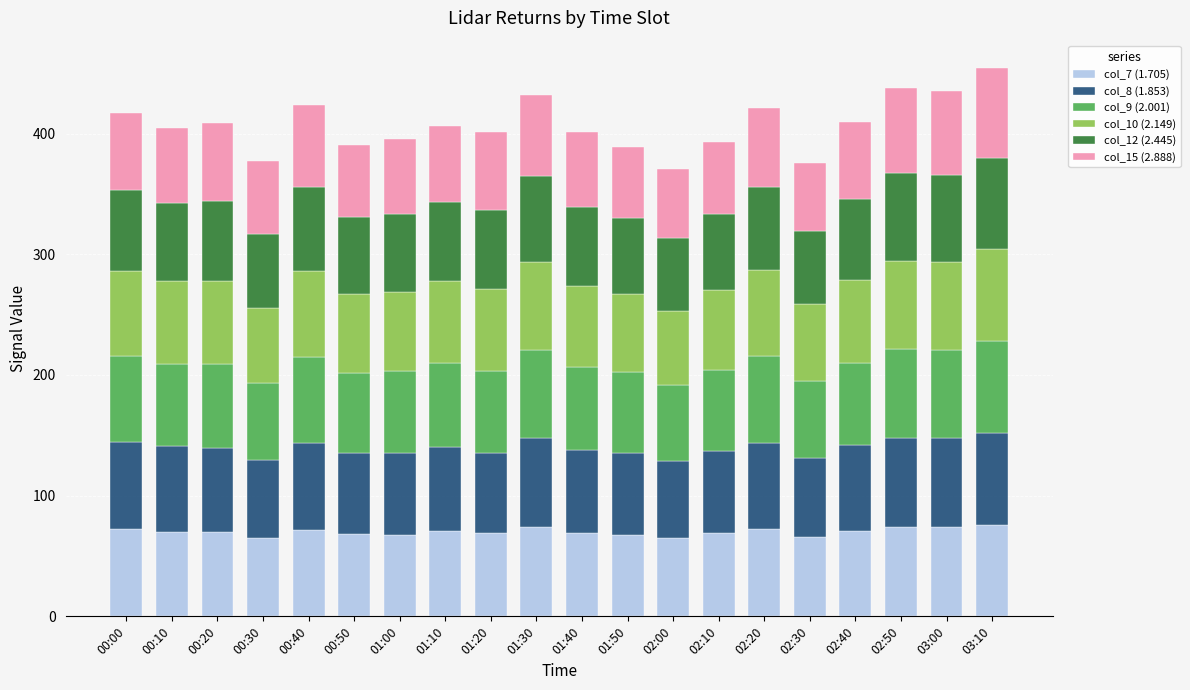

True or false: col_7 (1.705) has a value of 117.7 at 01:40.

False